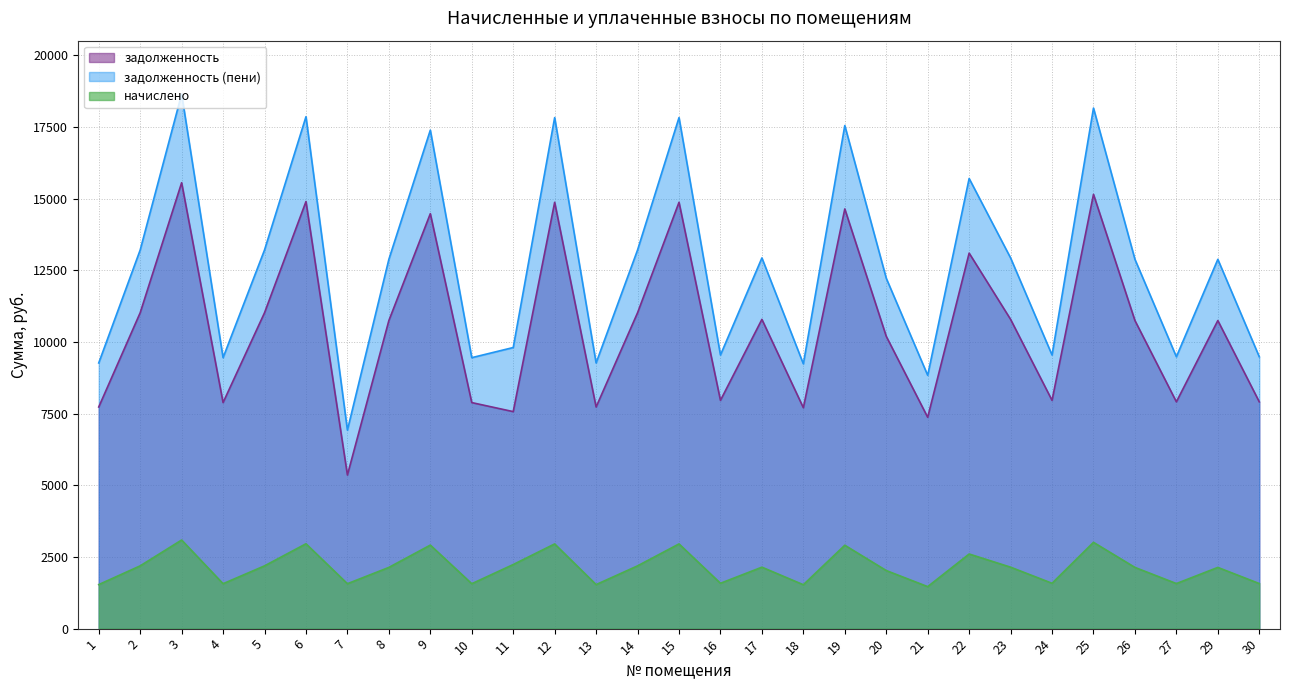

Where is the first local minimum for задолженность (пени)?

4